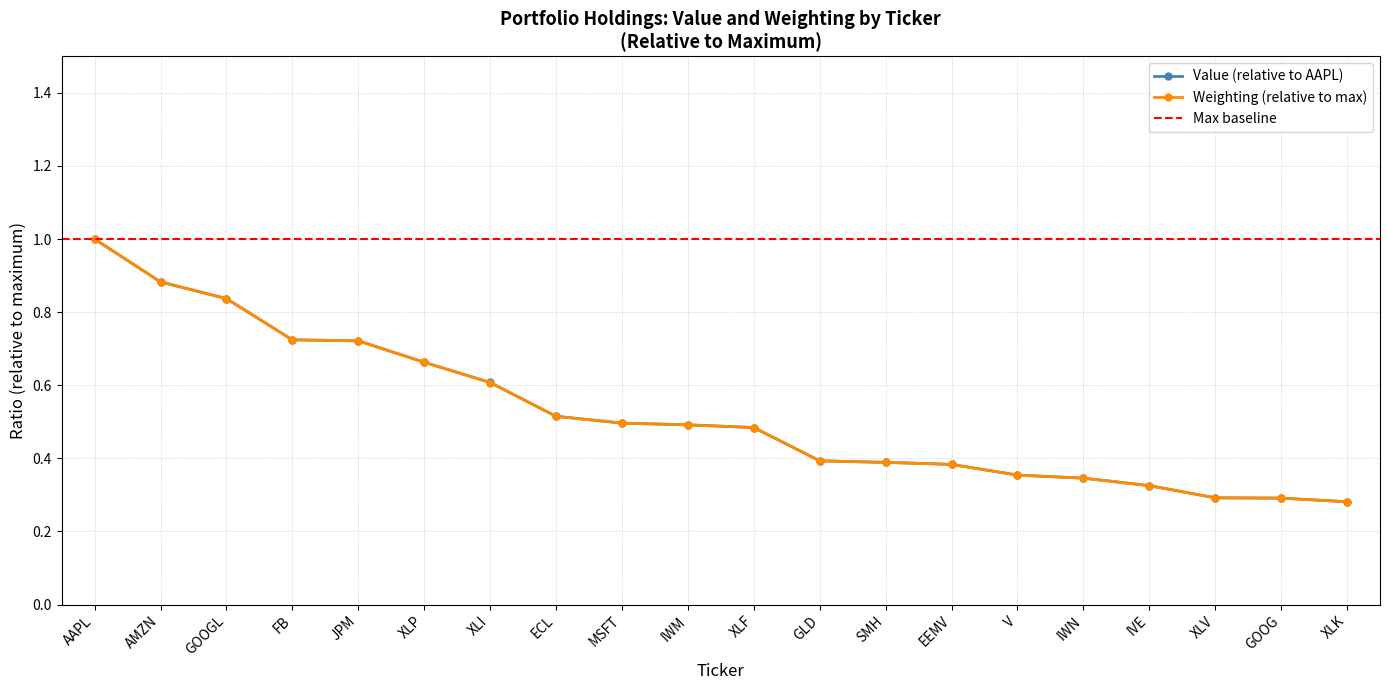

Count the Value (millions) values in the range 0 to 1.

20